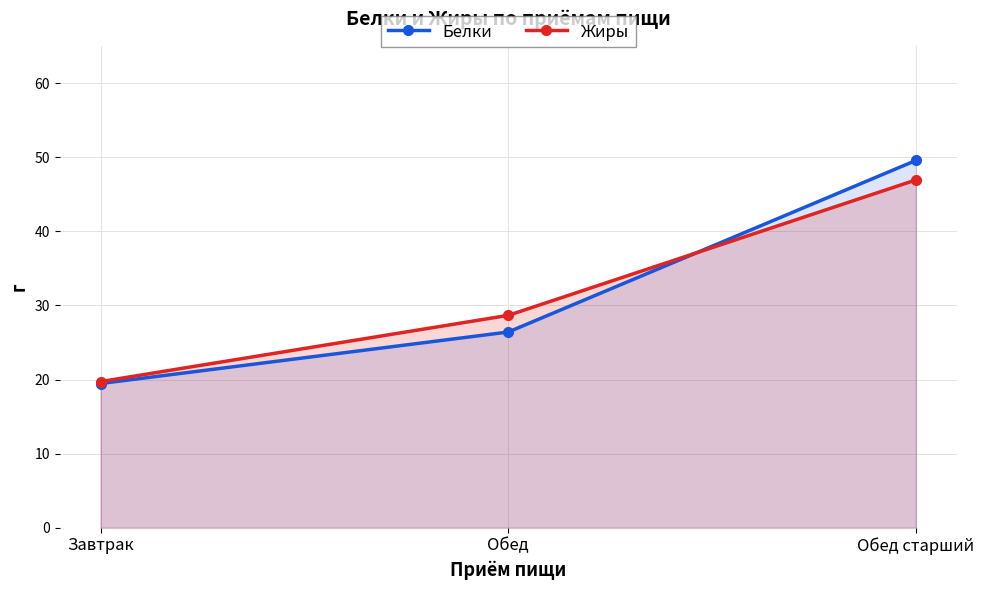

At how many categories does at least one series exceed 28?

2